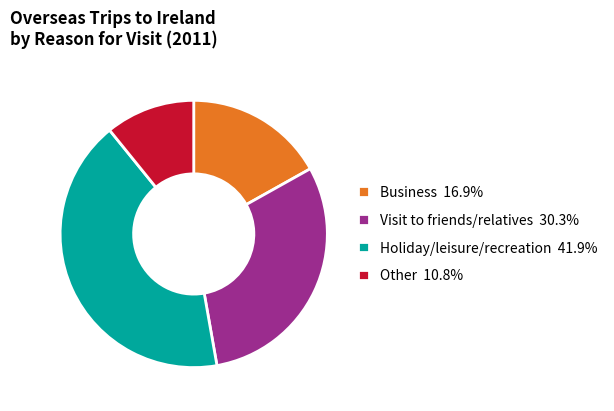

Which category has the biggest portion of the pie?

Holiday/leisure/recreation